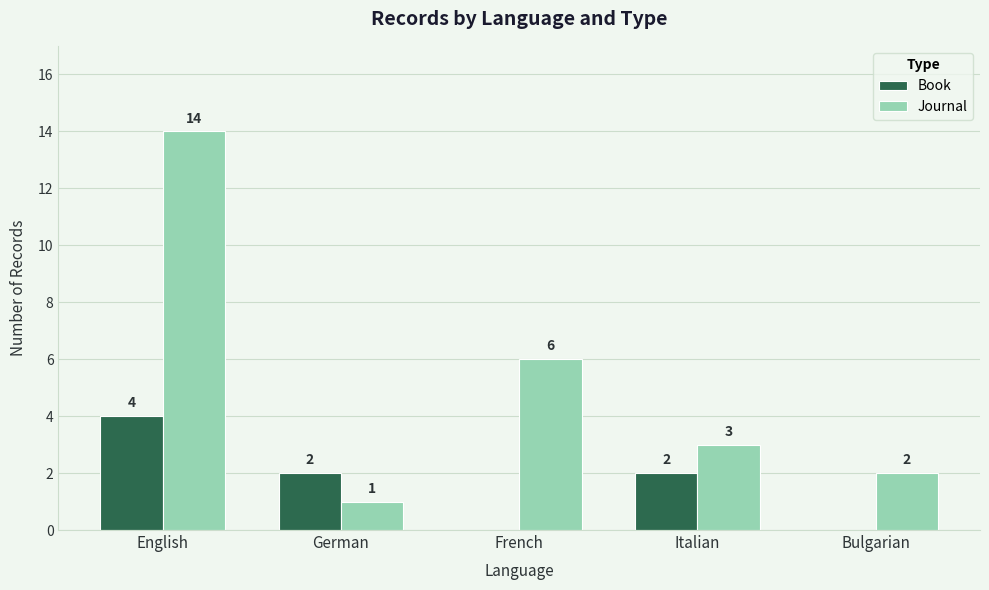

Does the chart contain stacked bars?

No